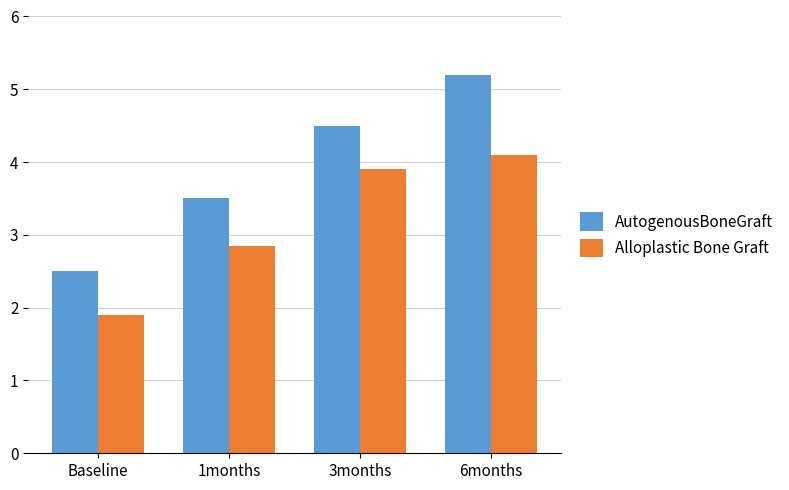

Rank the series at Baseline from lowest to highest value.

Alloplastic Bone Graft, AutogenousBoneGraft